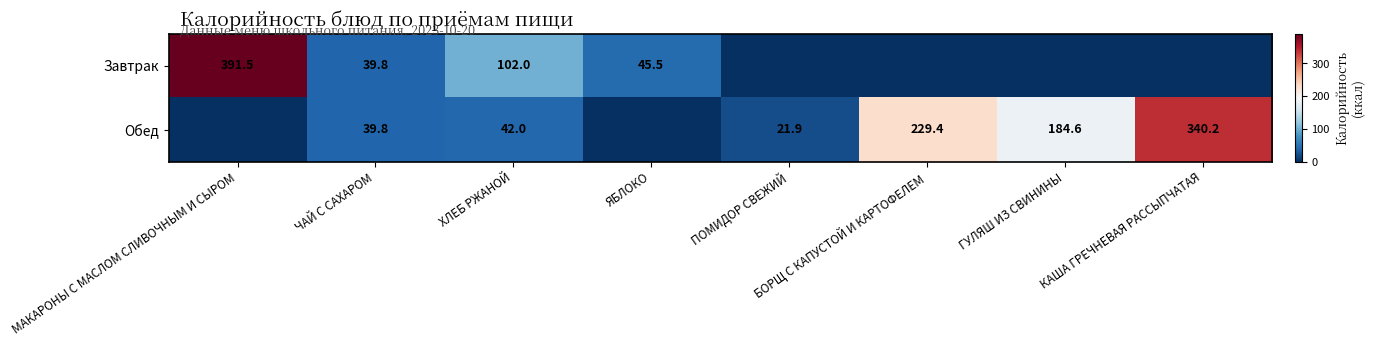

Is it true that Обед equals 58.3 at ХЛЕБ РЖАНОЙ?

False